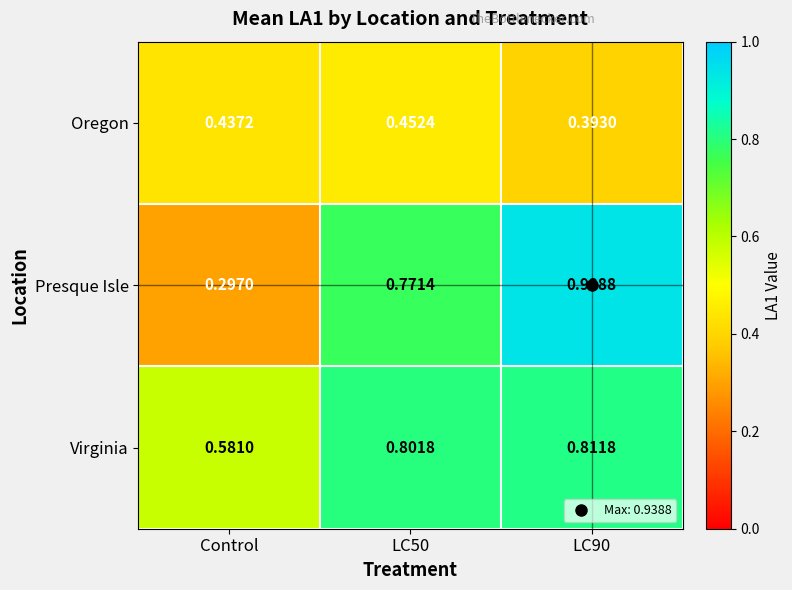

Which series has the largest range (max minus min)?

Presque Isle